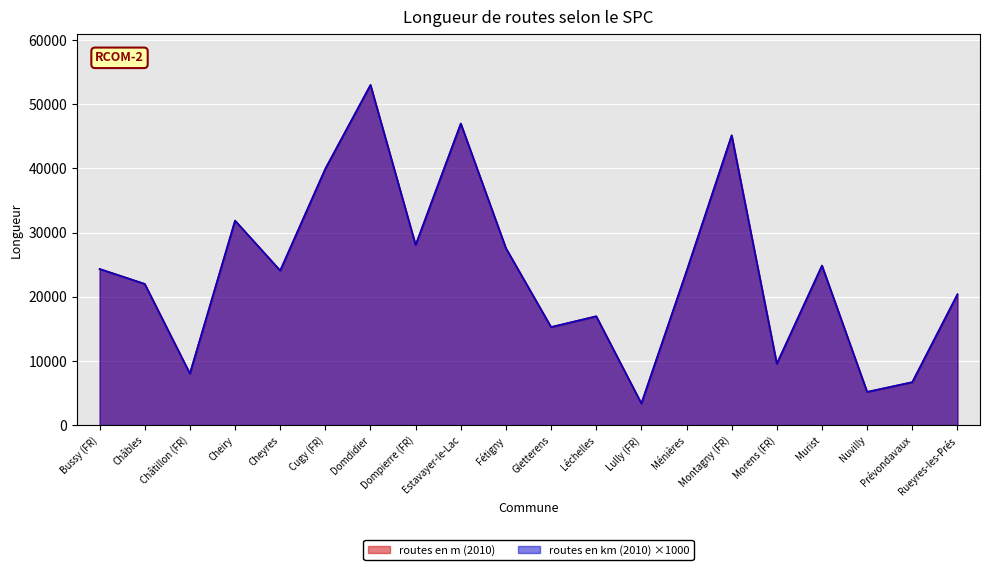

What is the difference between the maximum and minimum values in the routes en km (2010) series?

49633.0